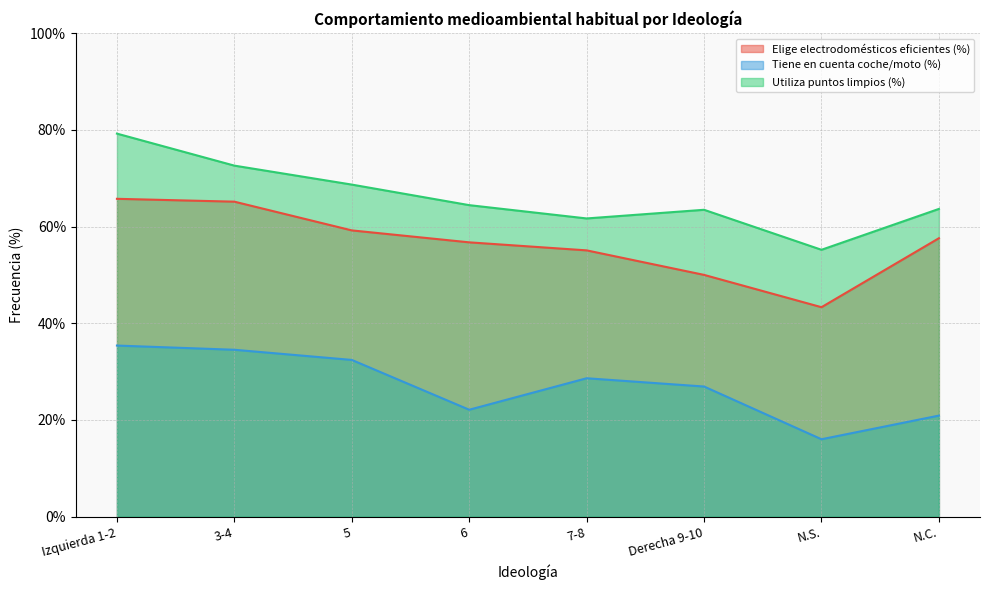

Rank the categories by Tiene en cuenta coche/moto (%) value from highest to lowest.

Izquierda 1-2, 3-4, 5, 7-8, Derecha 9-10, 6, N.C., N.S.